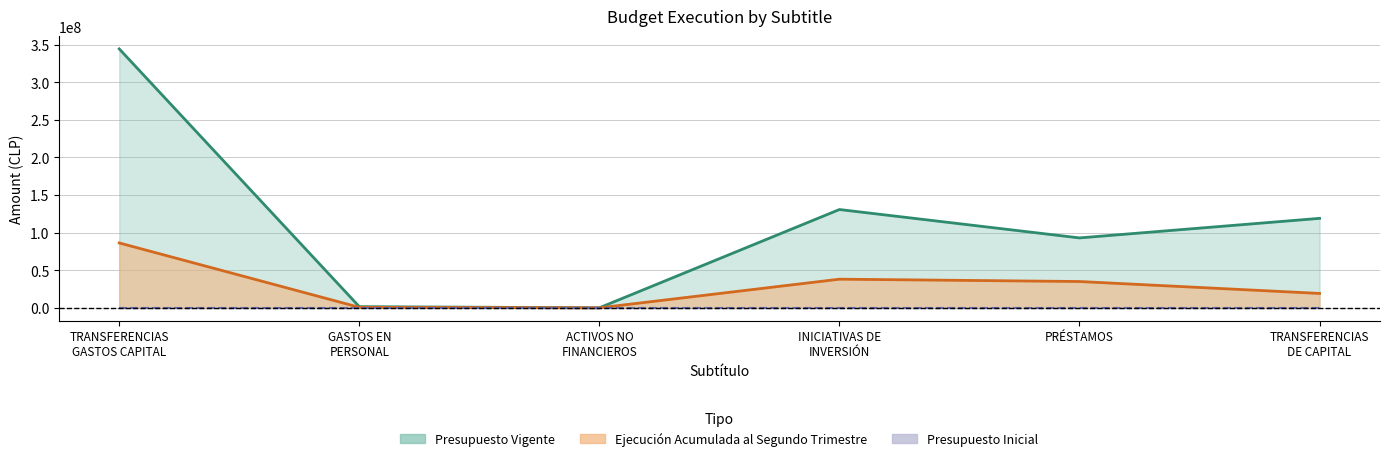

What is the greatest value displayed?

344353484